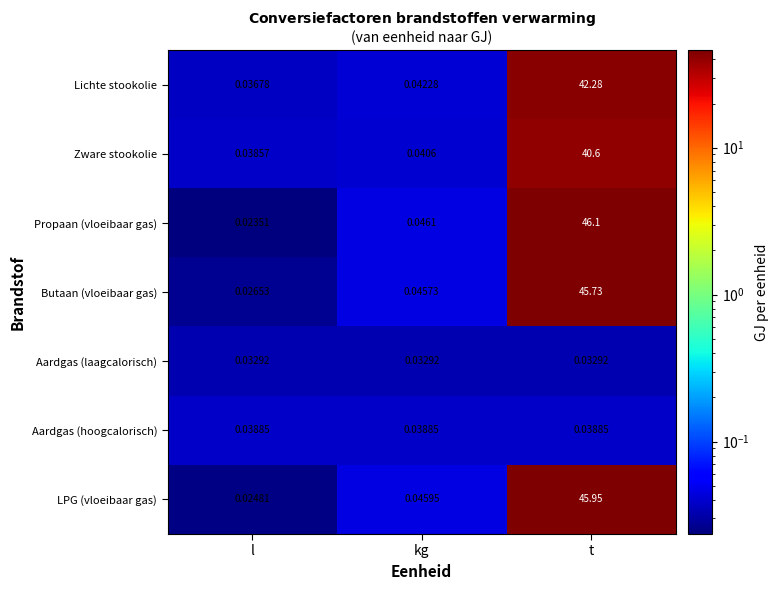

Which category has the highest value across all series?

t